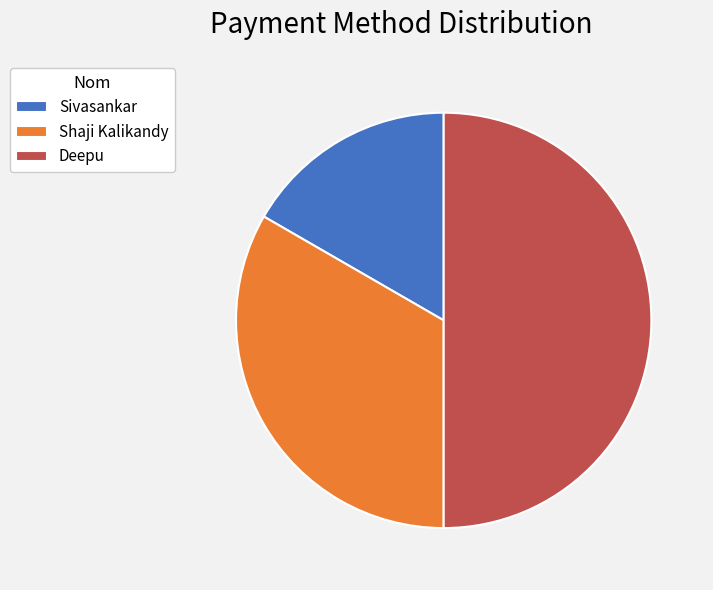

Which slice is the smallest?

Sivasankar